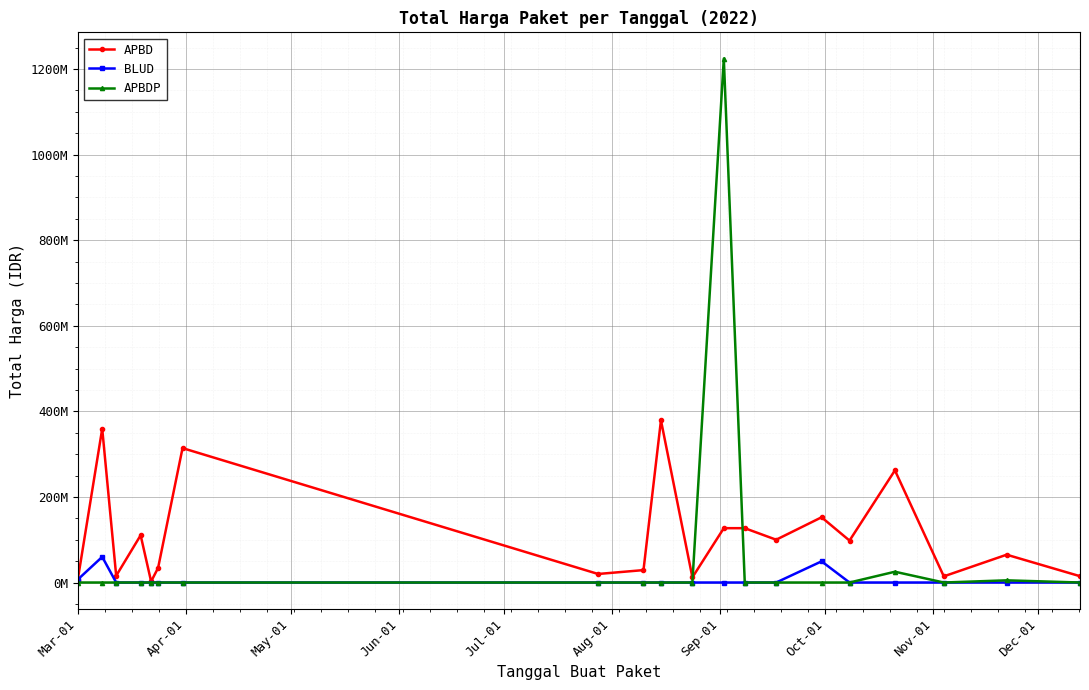

What are all the series names shown in the legend?

APBD, BLUD, APBDP